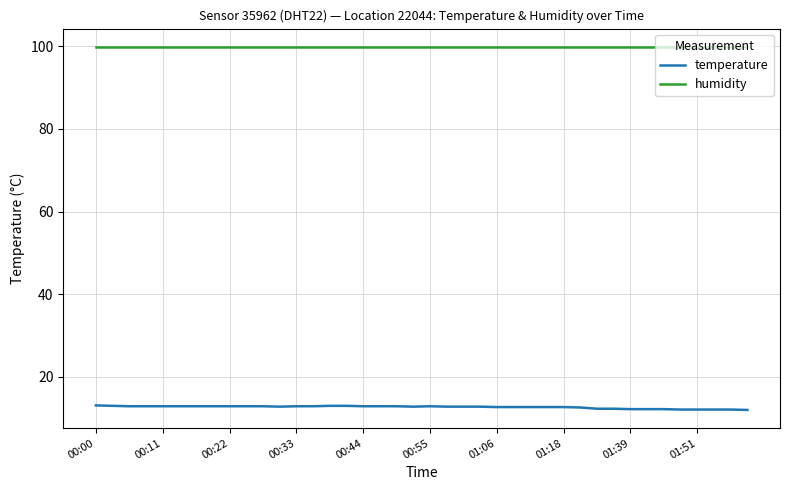

Which series has the largest total across all categories?

humidity